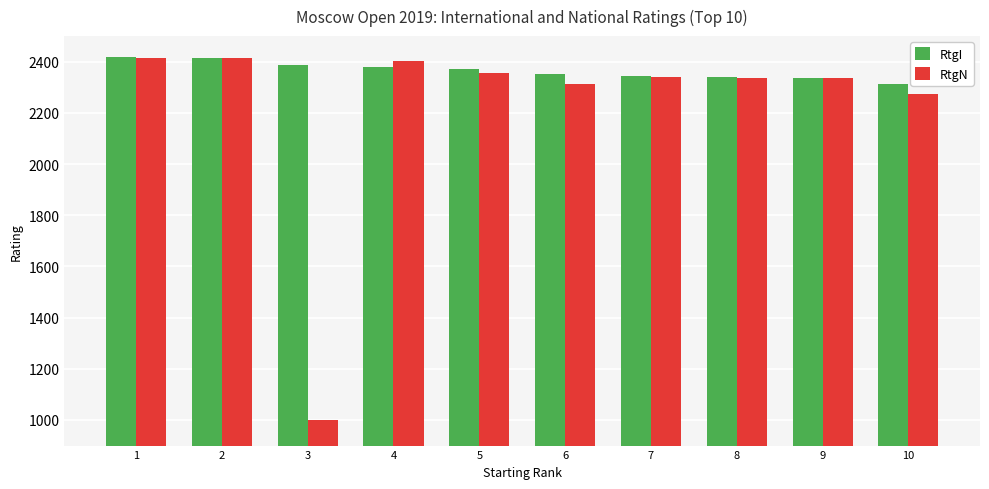

Does the chart contain any negative values?

No